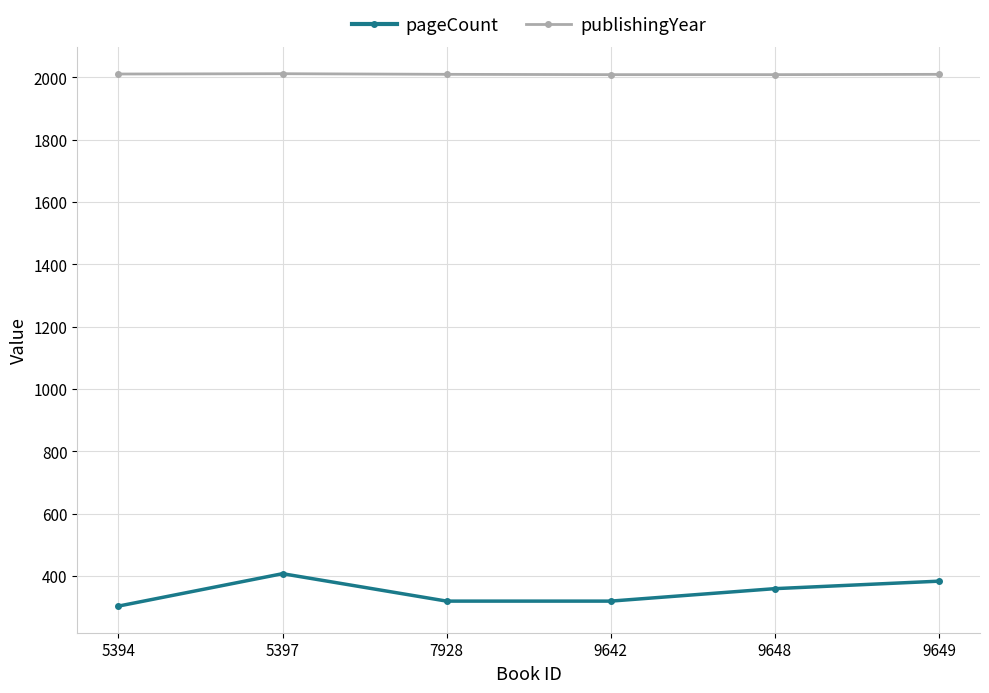

What is the total value across all series at 9648?

2369